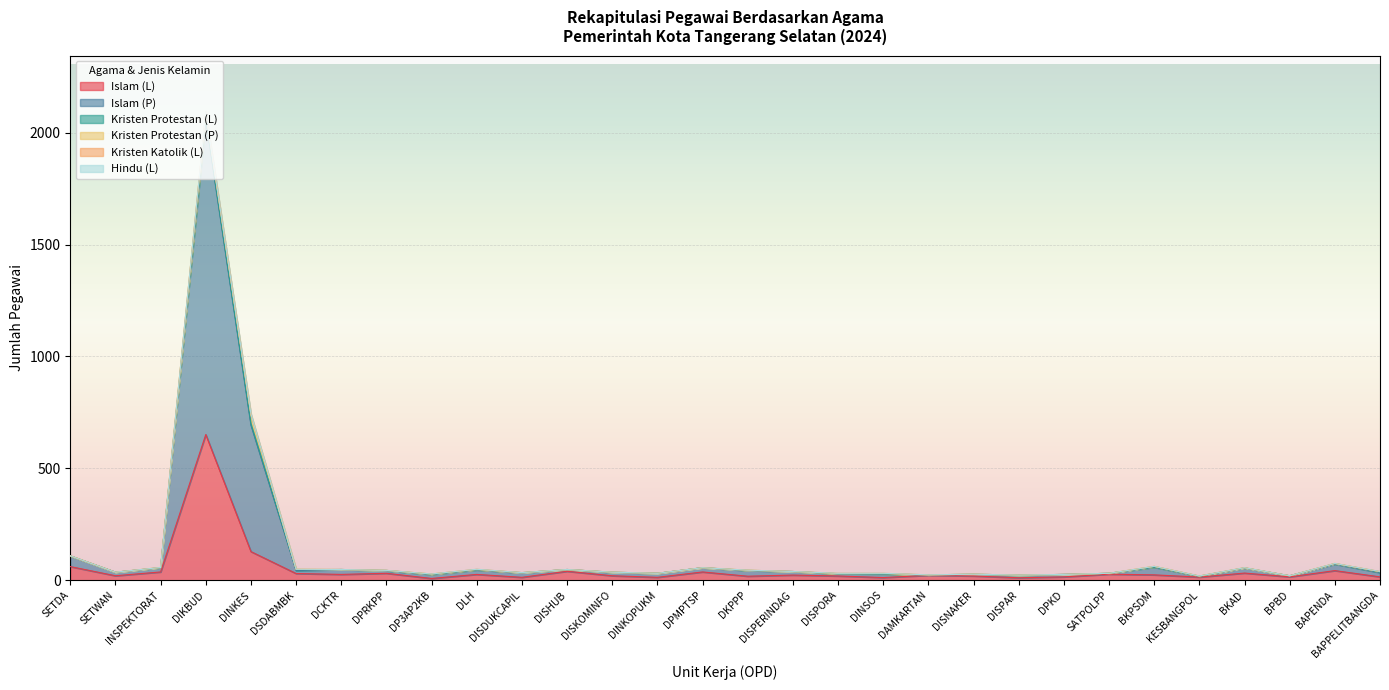

What is the sum of the Islam (P) values at BPBD and BKAD?

28